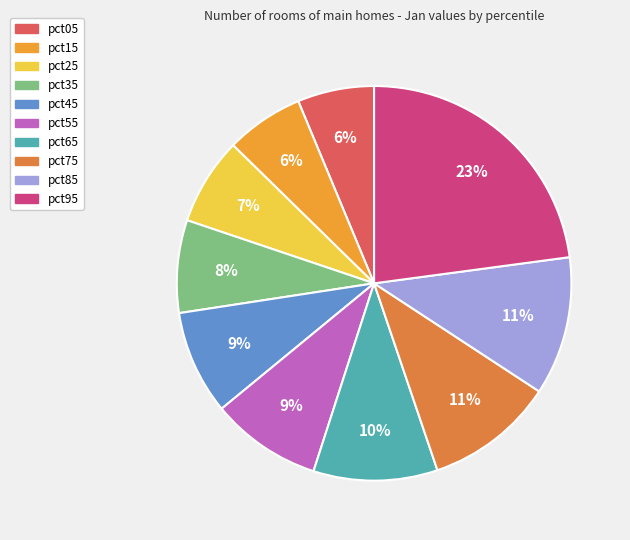

Is it true that pct45 is 15% of the pie?

False